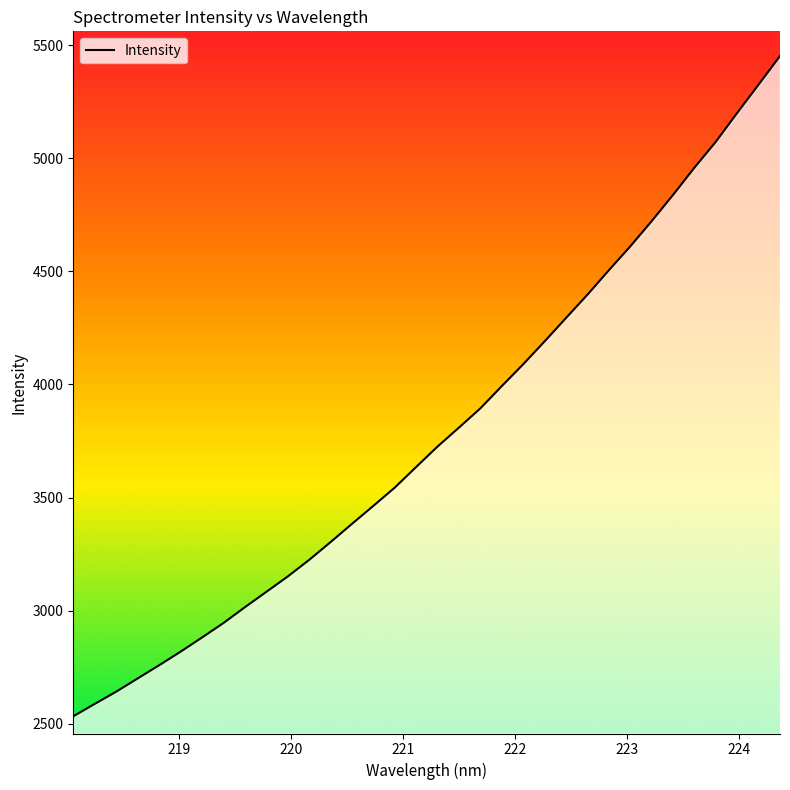

What is the maximum value shown in the chart?

5451.9